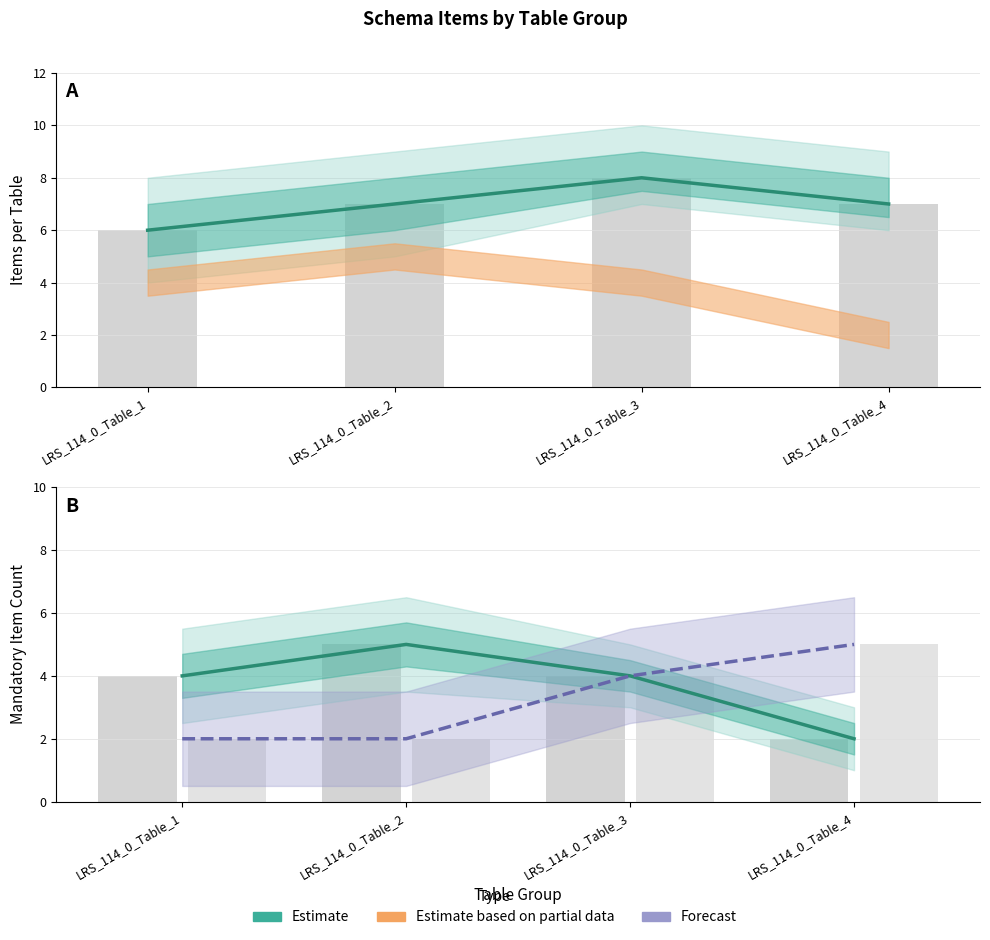

Is it true that Forecast equals 4 at LRS_114_0_Table_3?

True